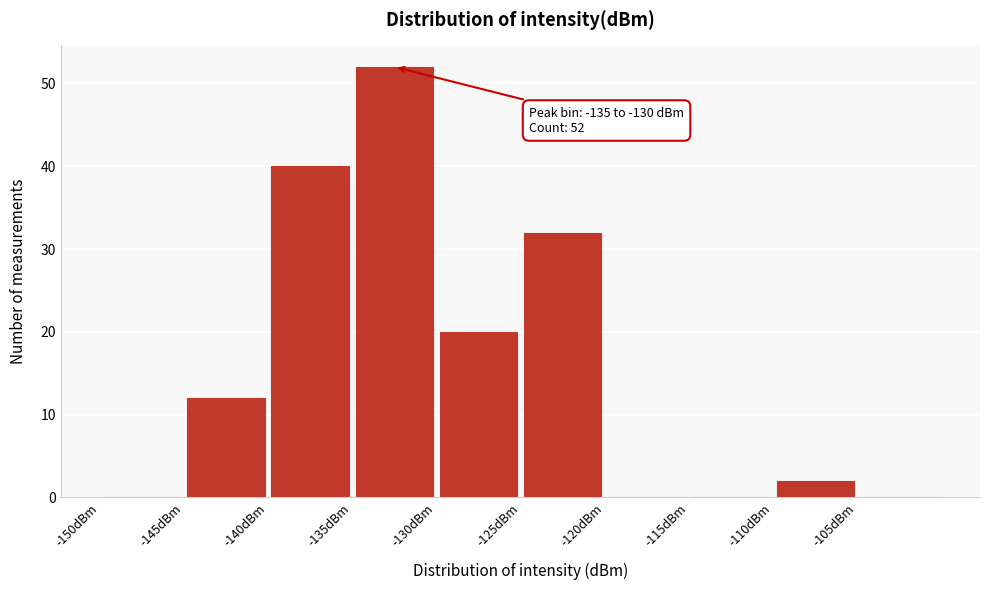

Over which range of the x-axis is the bar tallest?

-135 to -130